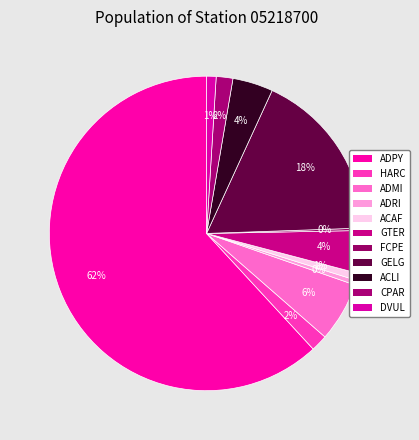

How many segments does this pie chart have?

11